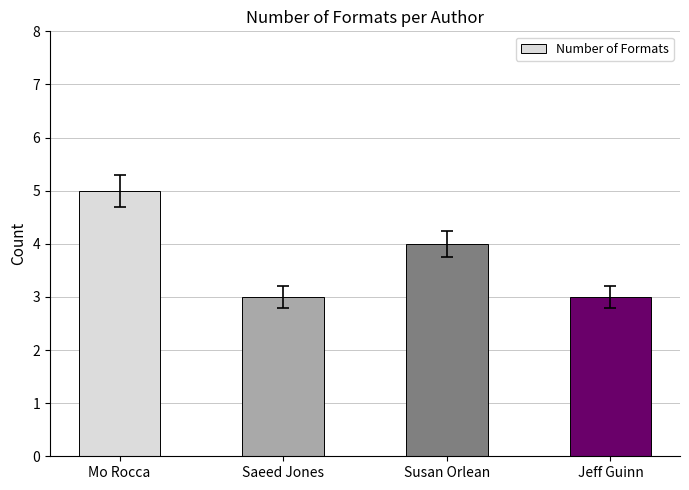

Count the values in the range 3 to 5.

4